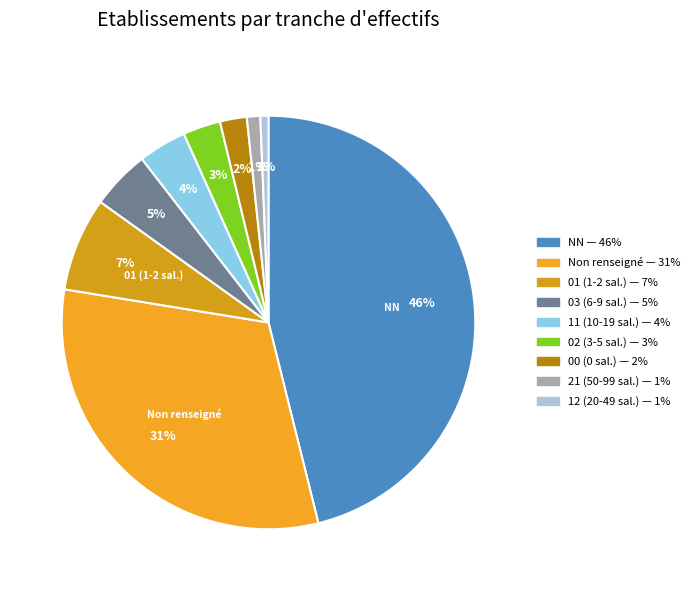

Count the number of slices in the pie.

9